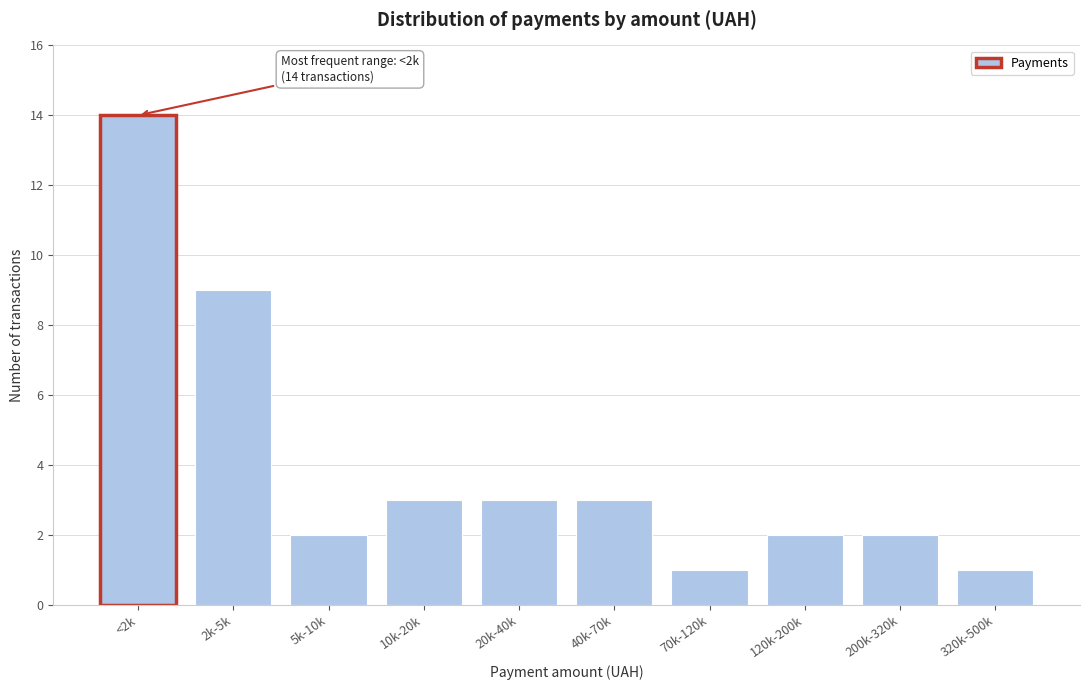

Reading left to right, list all the values displayed in this chart.

14	9	2	3	3	3	1	2	2	1